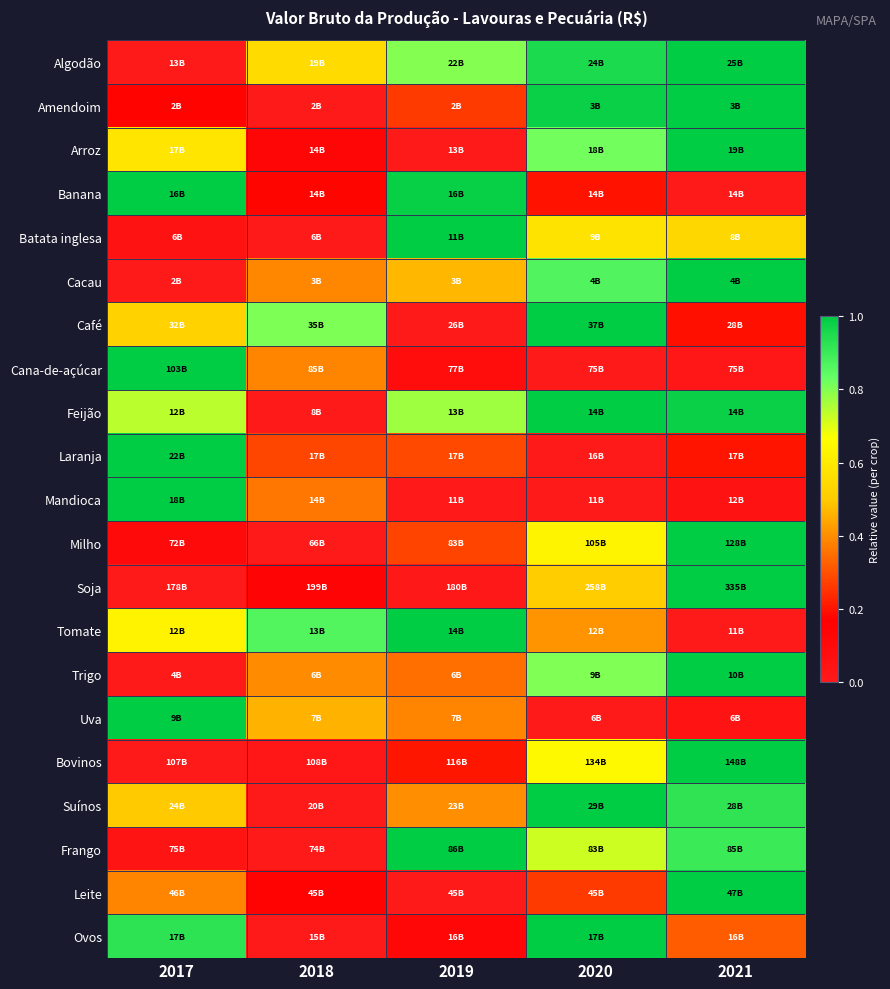

At which category is the sum across all series the highest?

2021